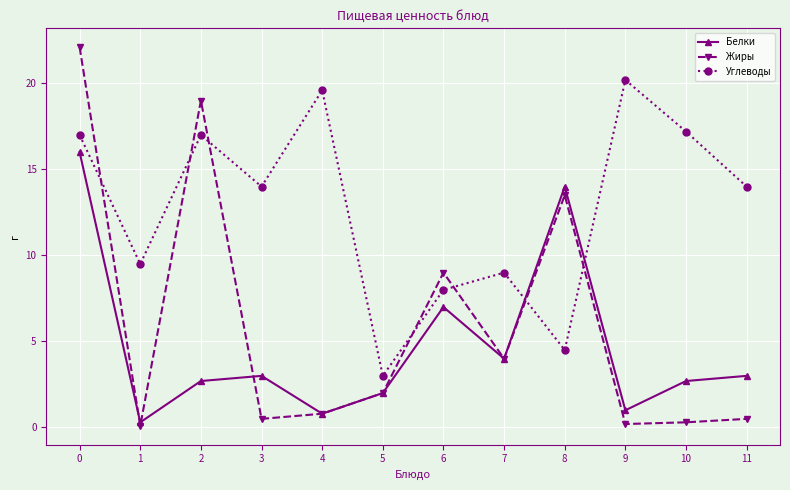

Between which two adjacent categories do Жиры and Белки first intersect?

0 and 1